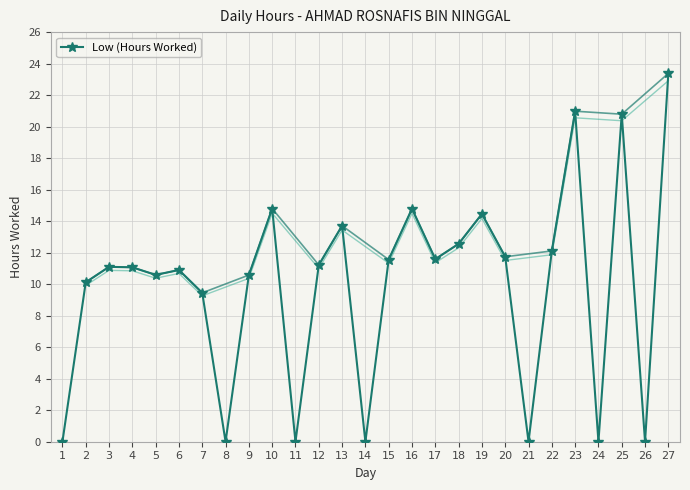

How many positive values are there?

20